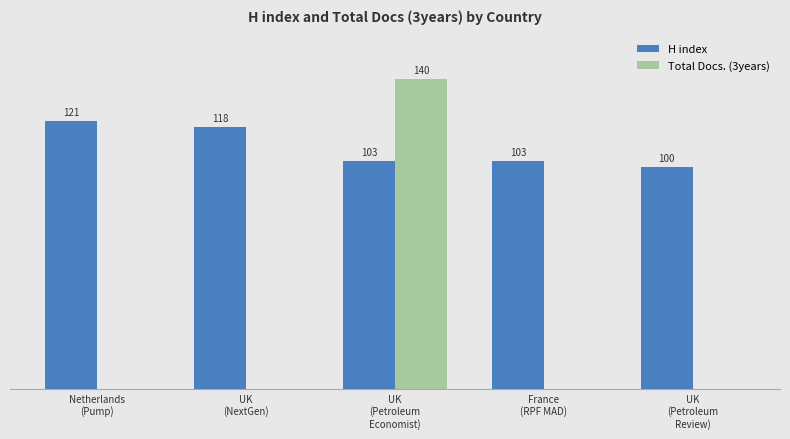

Which series has the largest total across all categories?

H index